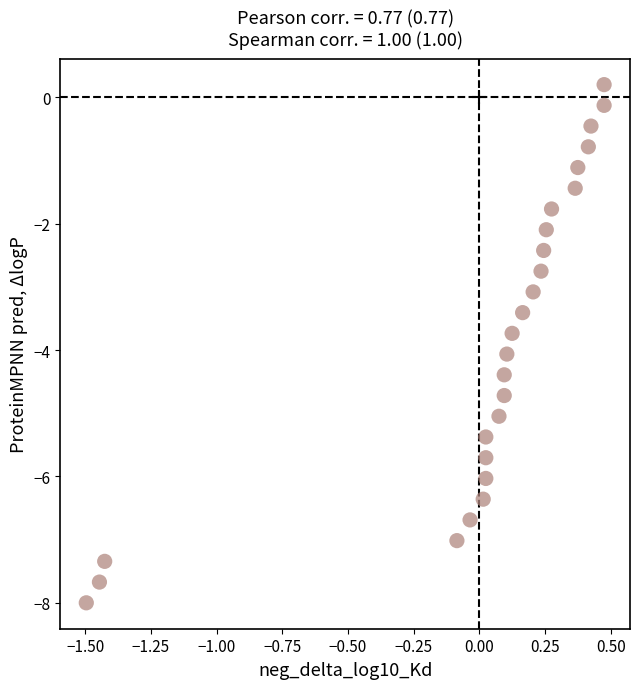

What is the range of X values (max minus min)?

2.0